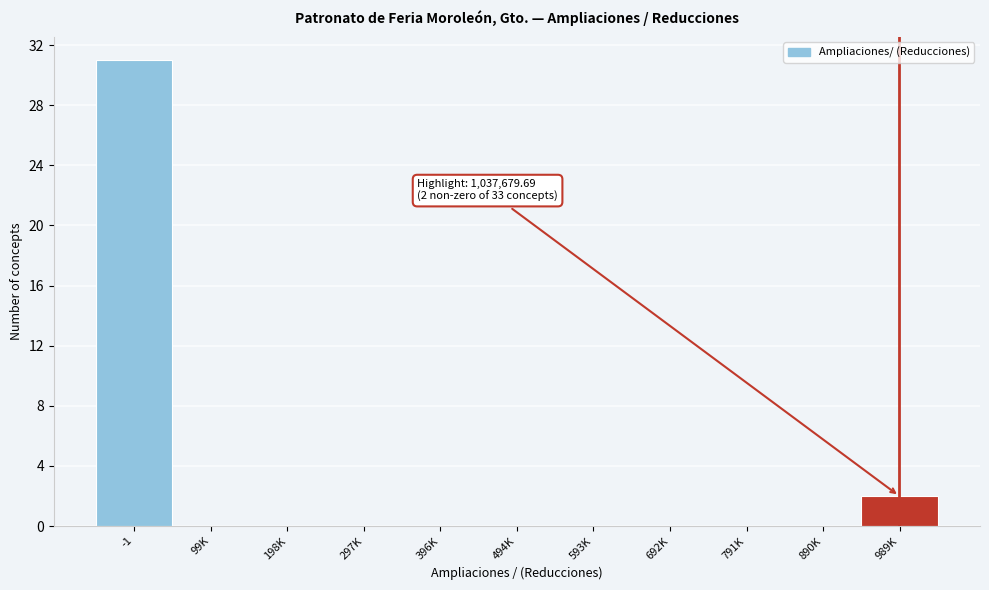

Reading left to right, list all the values displayed in this chart.

-1=31	99K=0	198K=0	297K=0	396K=0	494K=0	593K=0	692K=0	791K=0	890K=0	989K=2